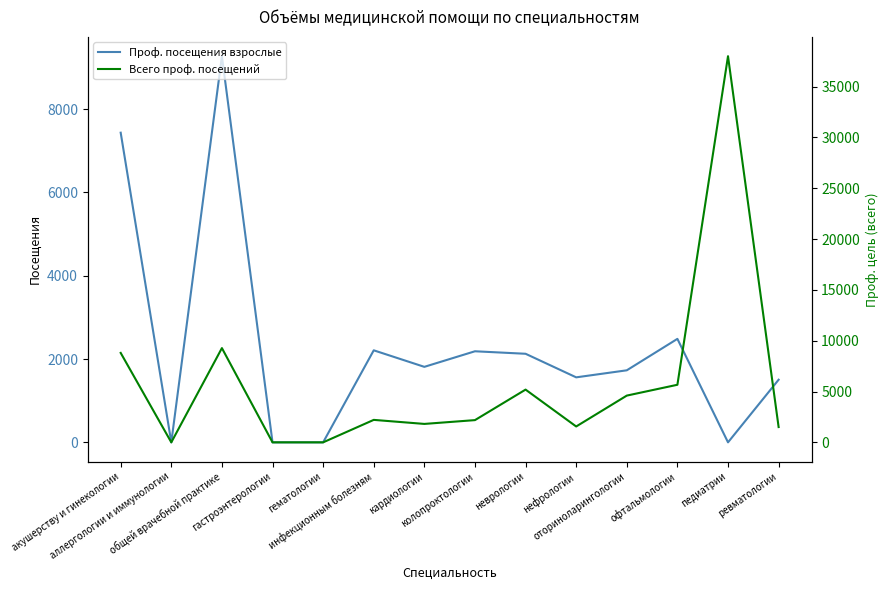

In Проф. посещения взрослые, how many points are lower than both neighbors (excluding endpoints)?

4